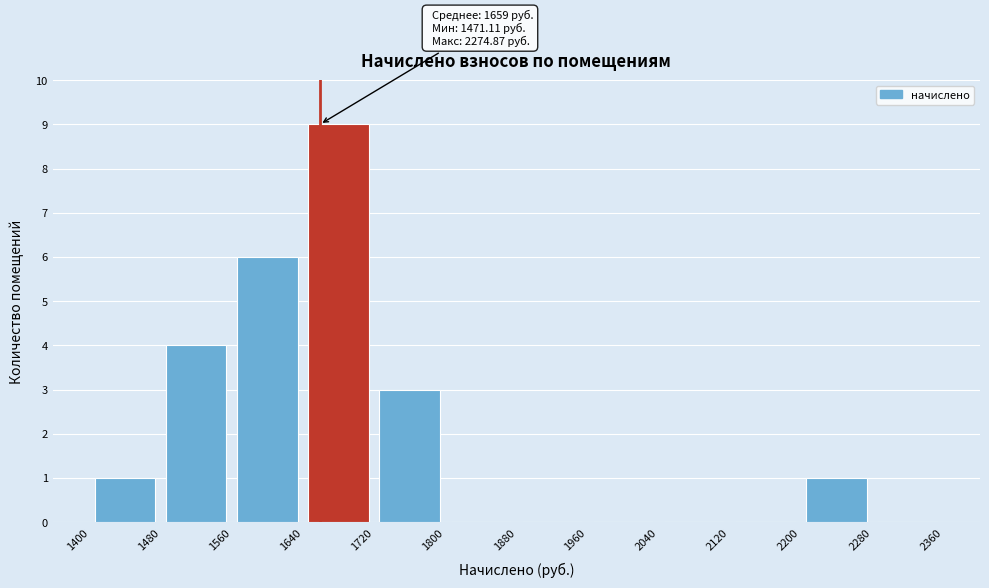

Which range on the x-axis has the tallest bar?

1640 to 1720